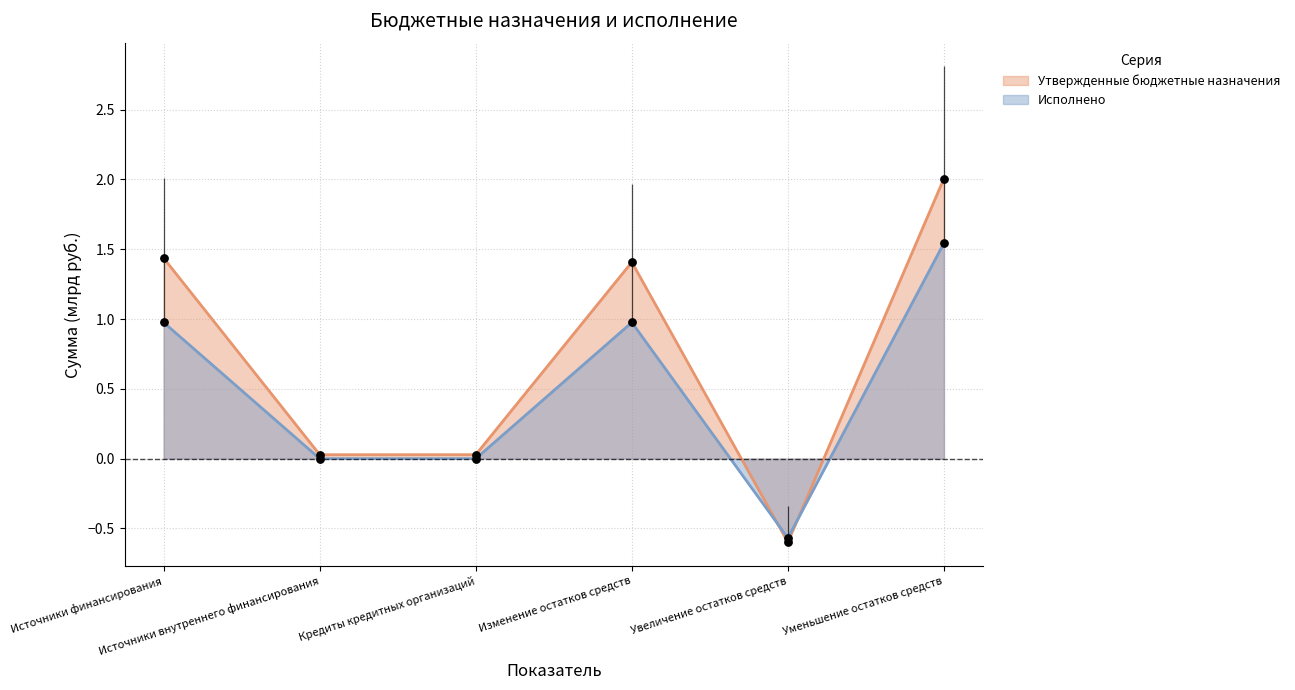

Is the value of Утвержденные бюджетные назначения at Кредиты кредитных организаций greater than the value of Исполнено at Изменение остатков средств?

No